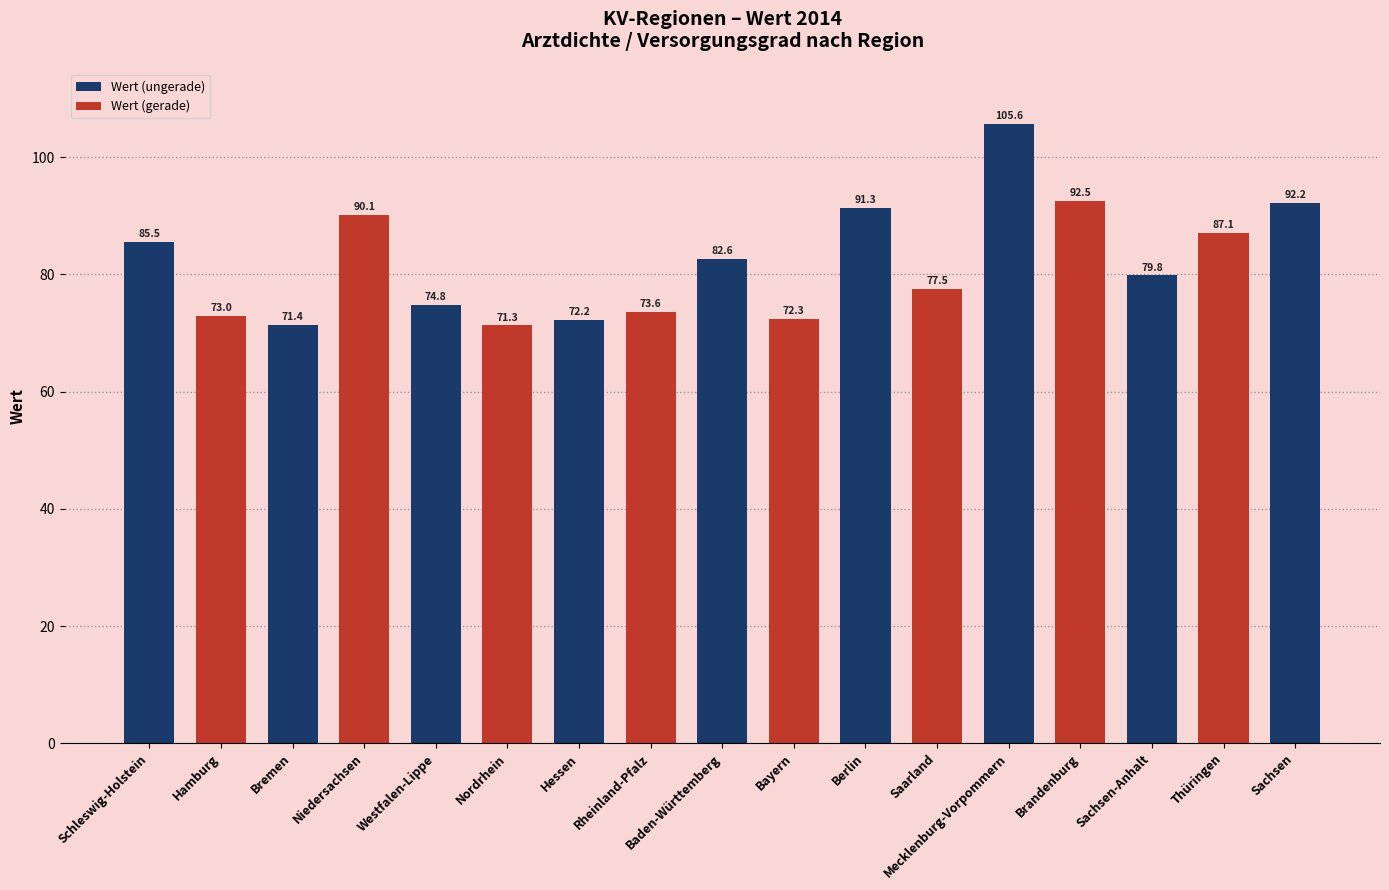

The value at Mecklenburg-Vorpommern is 176.0. True or false?

False